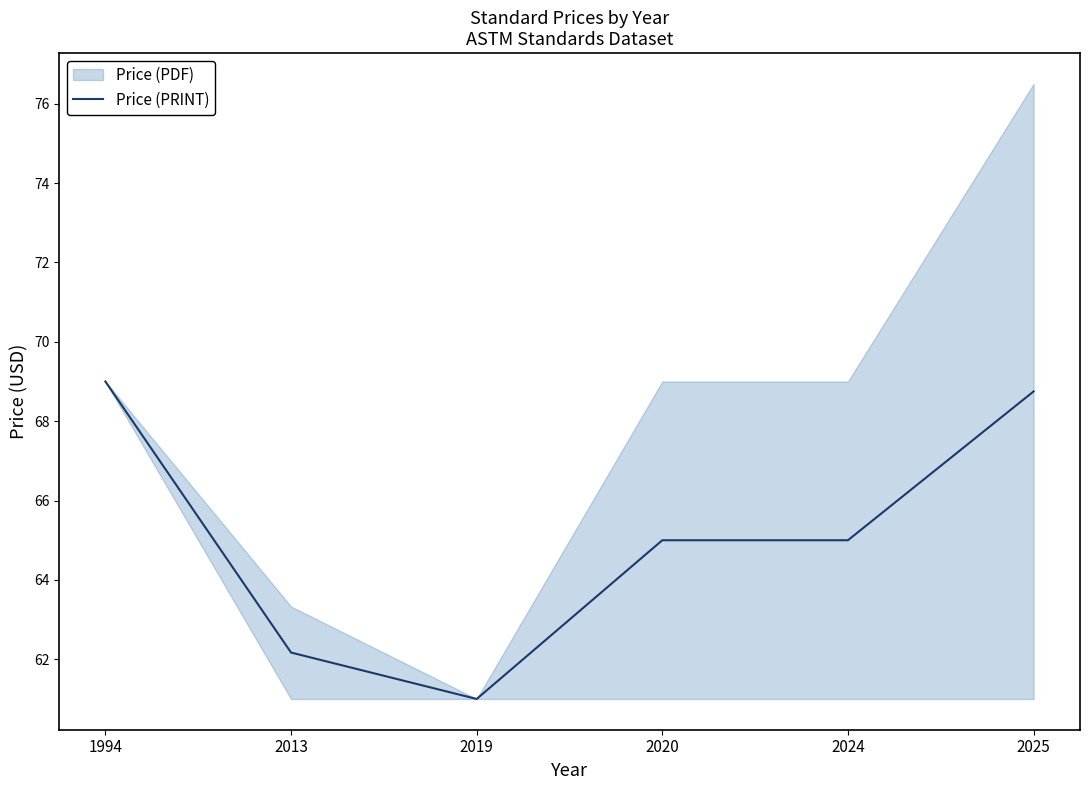

What is the smallest value displayed?

61.0